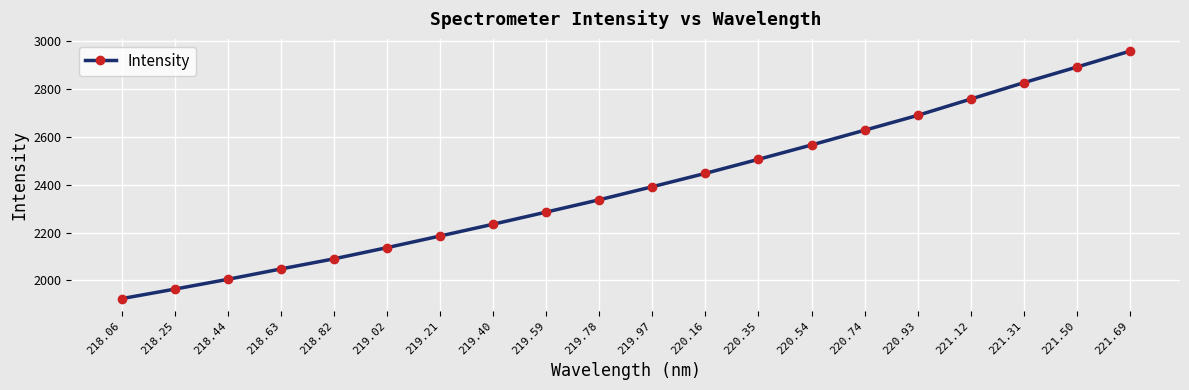

Reading left to right, transcribe all the data shown in this chart.

218.06=1924.1	218.25=1963.9	218.44=2004.9	218.63=2048.3	218.82=2090.6	219.02=2137.5	219.21=2186.2	219.40=2235.5	219.59=2286.3	219.78=2337.7	219.97=2392.3	220.16=2448.2	220.35=2507.0	220.54=2566.9	220.74=2628.6	220.93=2690.6	221.12=2758.7	221.31=2827.3	221.50=2892.5	221.69=2959.0